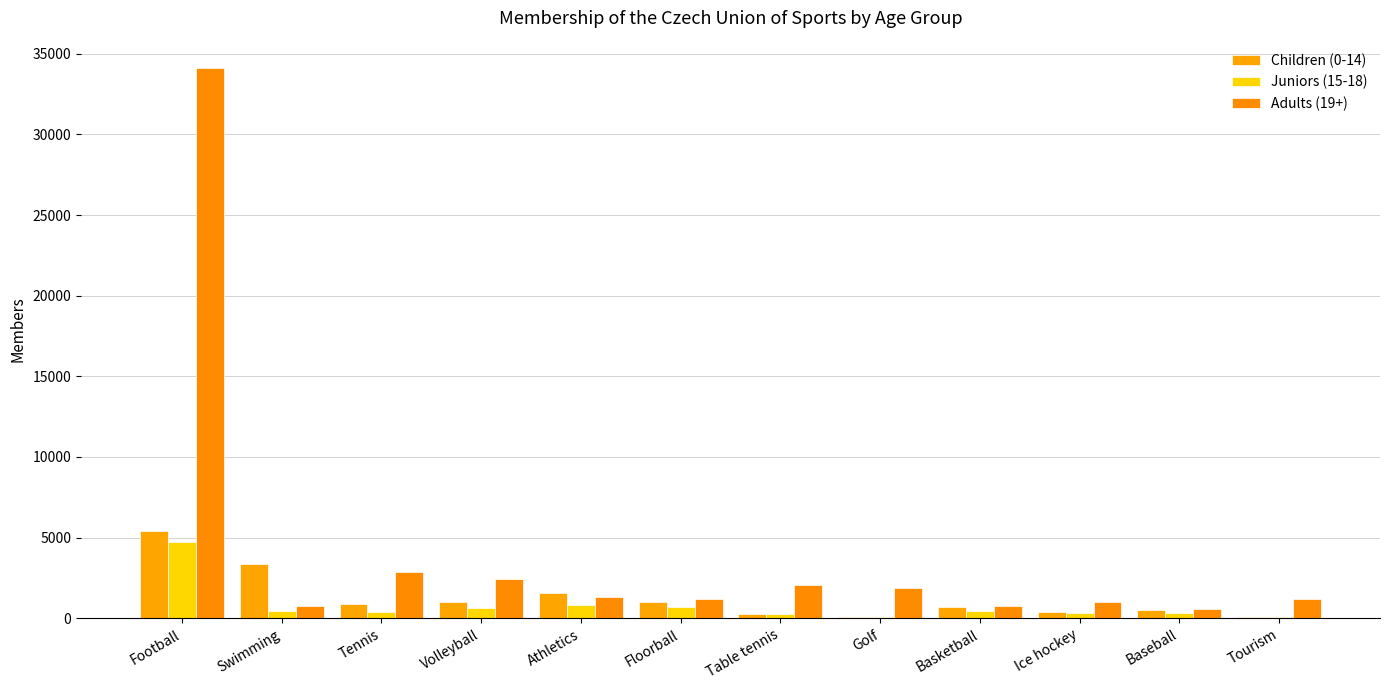

Where does the Children (0-14) series first go above 902?

Football